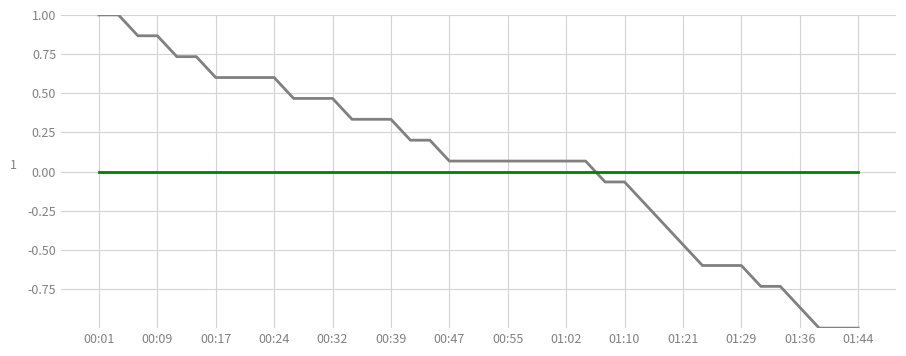

What is the greatest value displayed?

1.0